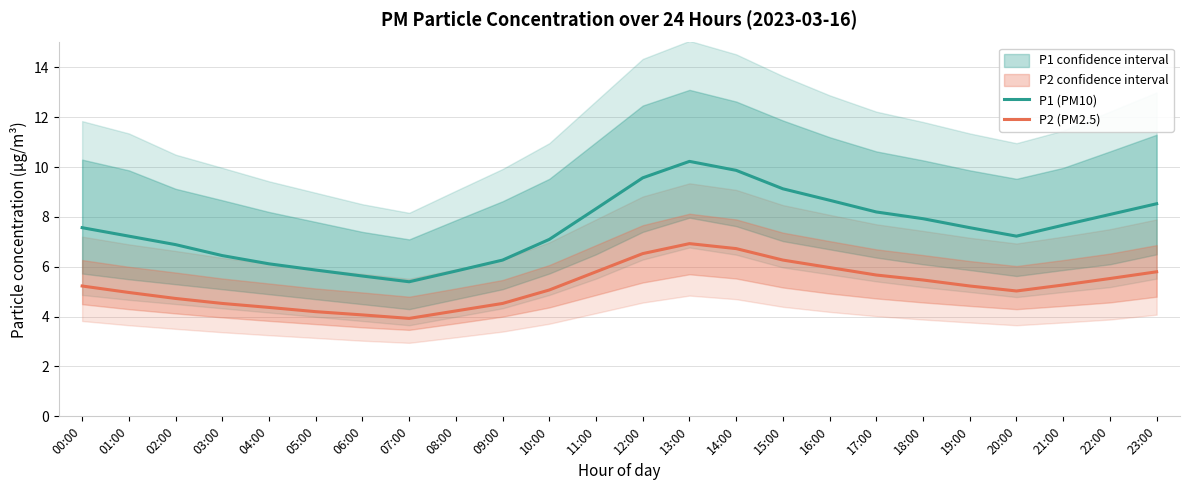

Rank the series by their maximum value, from highest to lowest.

P1 (PM10), P2 (PM2.5)